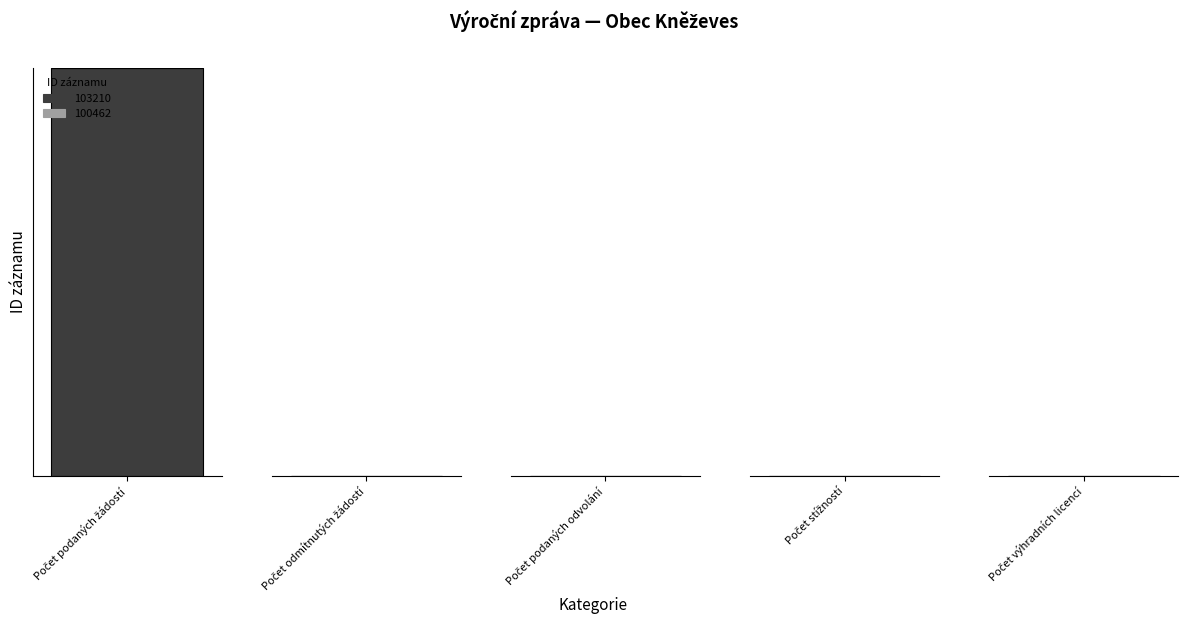

Reading left to right, extract all data points from this chart.

103210: Počet podaných žádostí=1	Počet odmítnutých žádostí=0	Počet podaných odvolání=0	Počet stížností=0	Počet výhradních licencí=0
100462: Počet podaných žádostí=0	Počet odmítnutých žádostí=0	Počet podaných odvolání=0	Počet stížností=0	Počet výhradních licencí=0